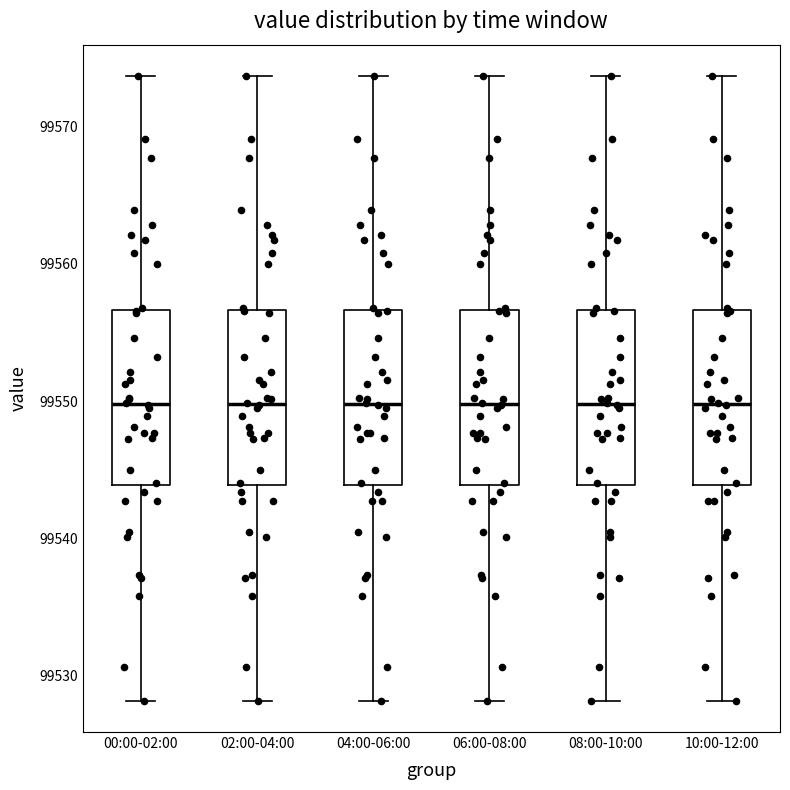

Where does the median line of the box for 00:00-02:00 sit on the y-axis? The values are not printed on the chart, so give them approximately, as read against the axis.

99550